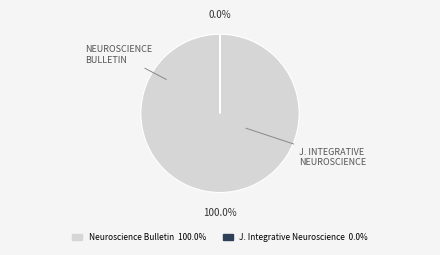

Is there a majority slice in this chart?

Yes